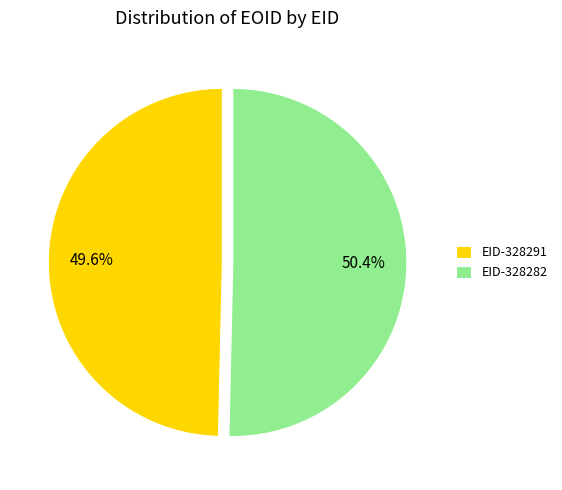

To the nearest percent, what is the combined percentage of EID-328291 and EID-328282?

100%